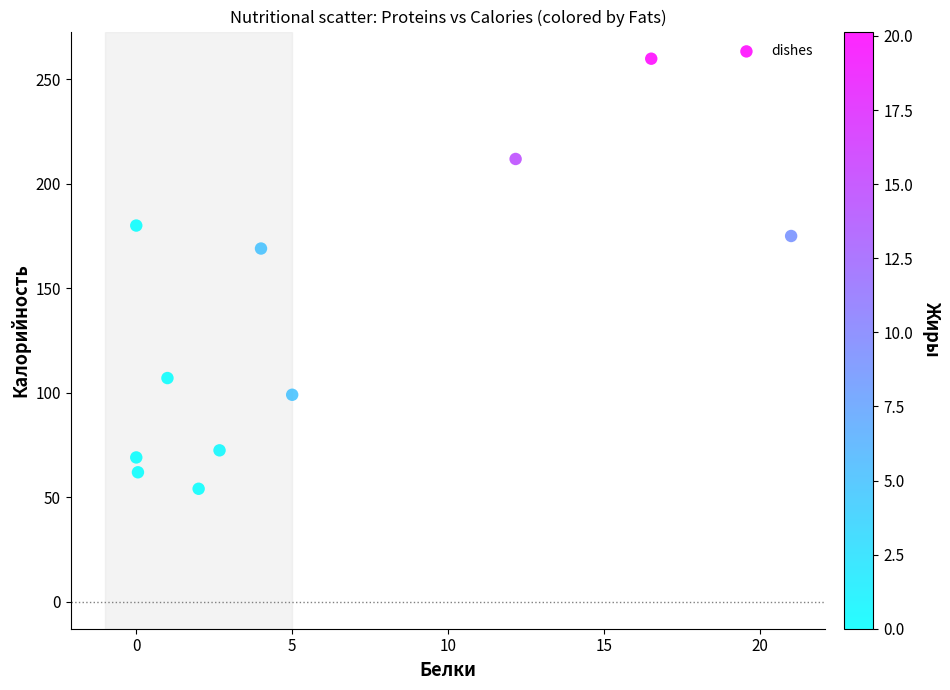

What is the range of X values (max minus min)?

21.0